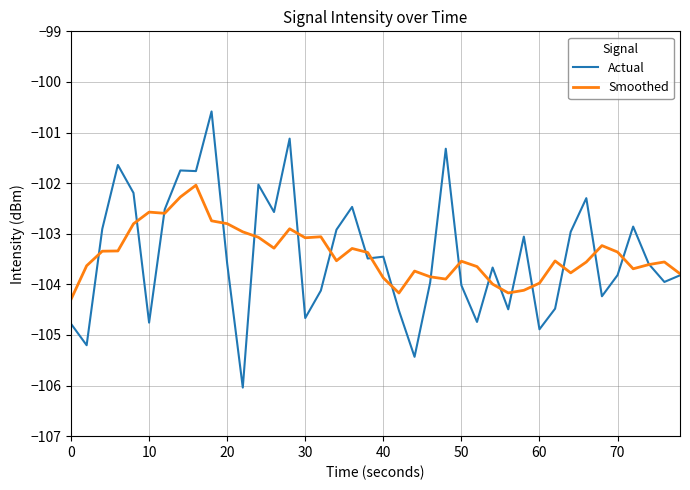

What is the highest value of the Actual series?

-100.6